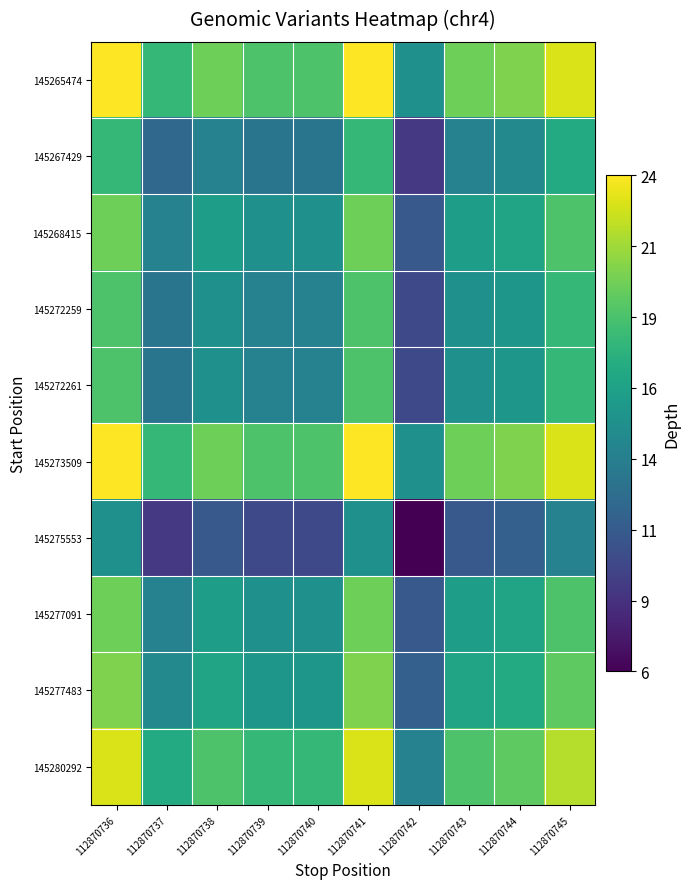

Rank the series at 112870743 from lowest to highest value.

145275553, 145267429, 145272259, 145272261, 145268415, 145277091, 145277483, 145280292, 145265474, 145273509